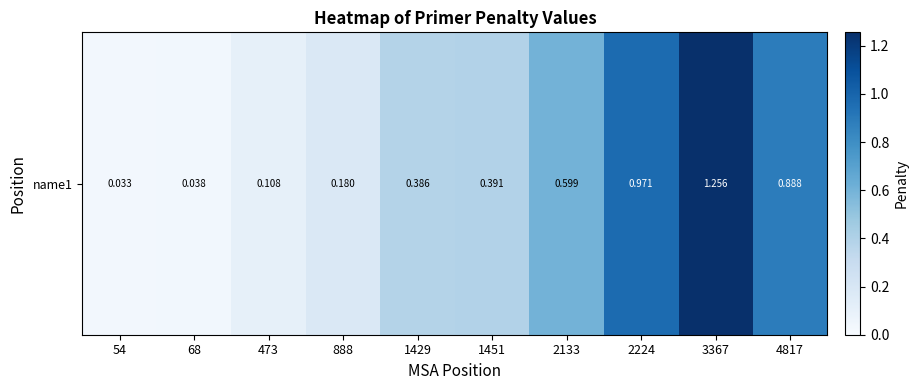

Where is the data nearest to the value 0?

54